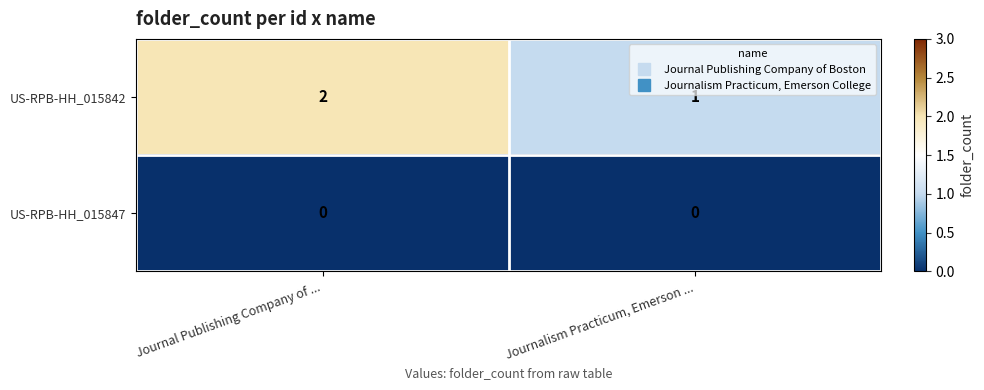

The US-RPB-HH_015847 series shows 0 at Journalism Practicum, Emerson .... True or false?

True